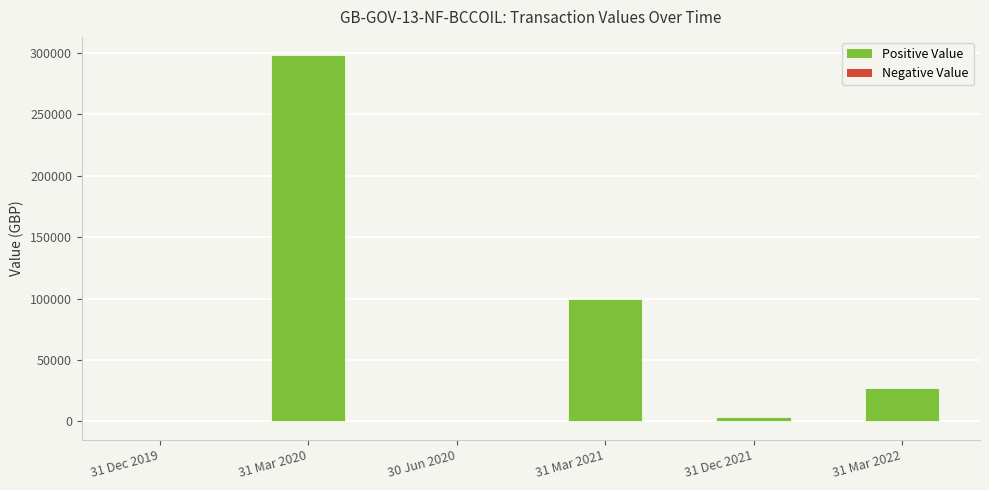

Where does the data first go above 27004?

31 Mar 2020